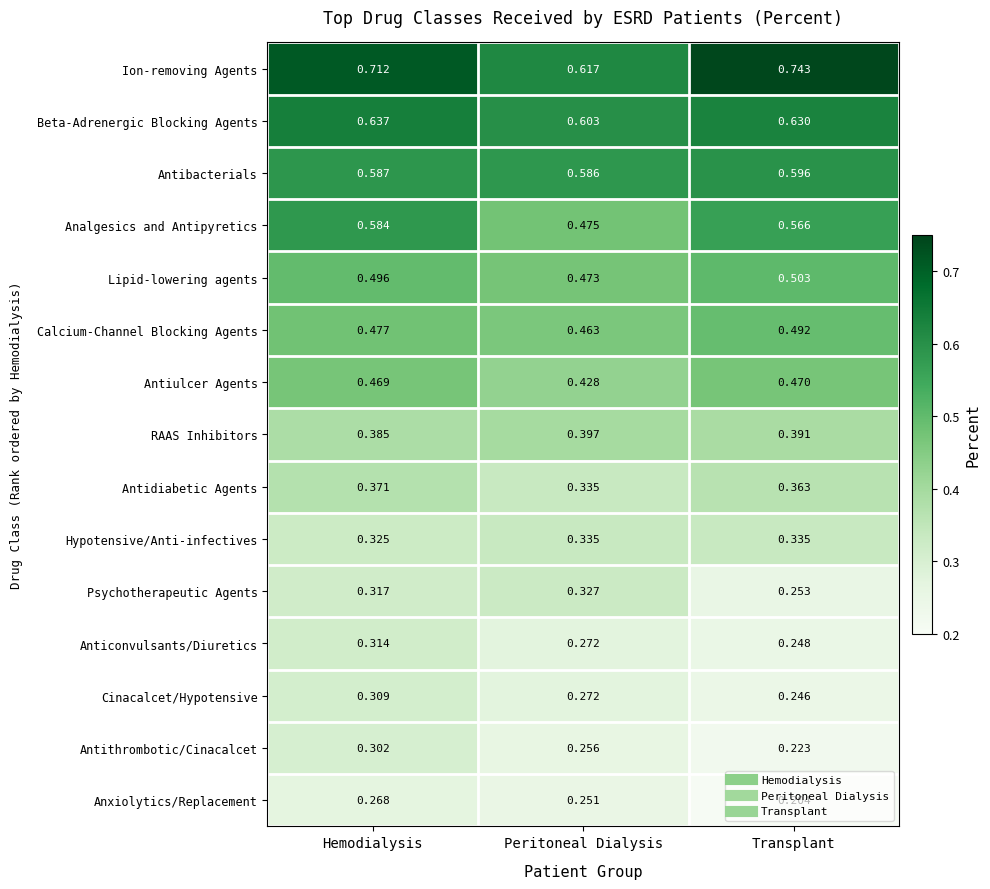

At which category is the sum across all series the highest?

Hemodialysis